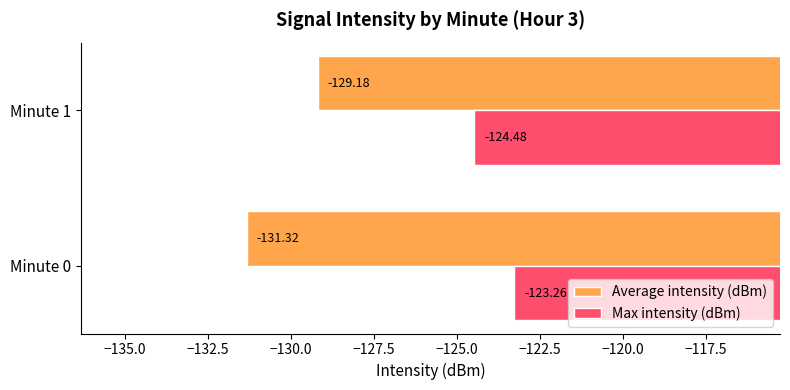

List the labels in order of Max intensity (dBm) value, largest first.

Minute 0, Minute 1